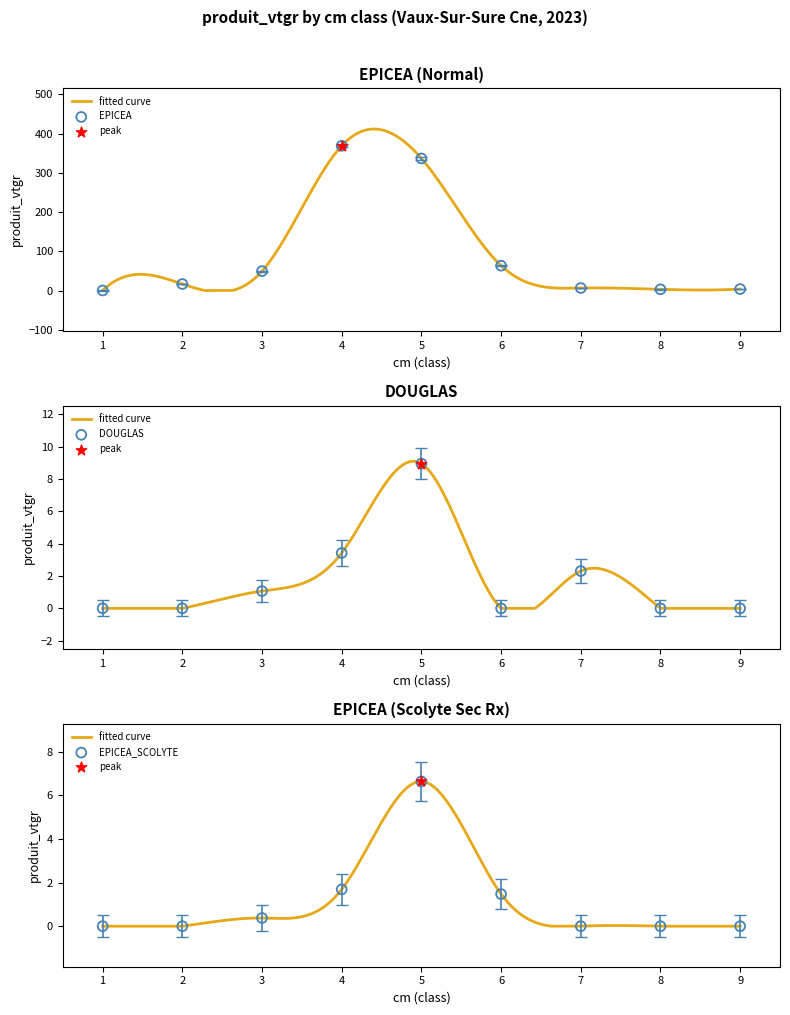

What are all the series names shown in the legend?

EPICEA, DOUGLAS, EPICEA_SCOLYTE